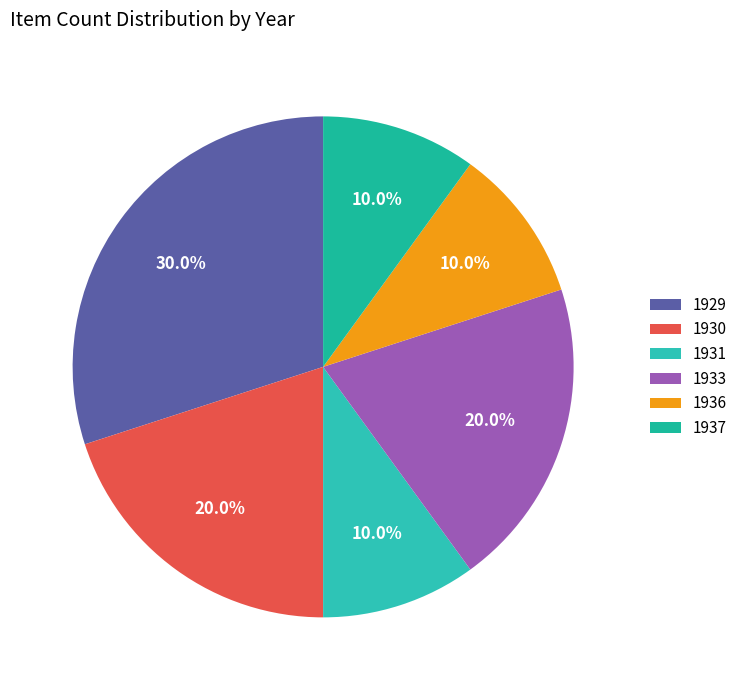

Rank the categories by value from lowest to highest.

1931, 1936, 1937, 1930, 1933, 1929